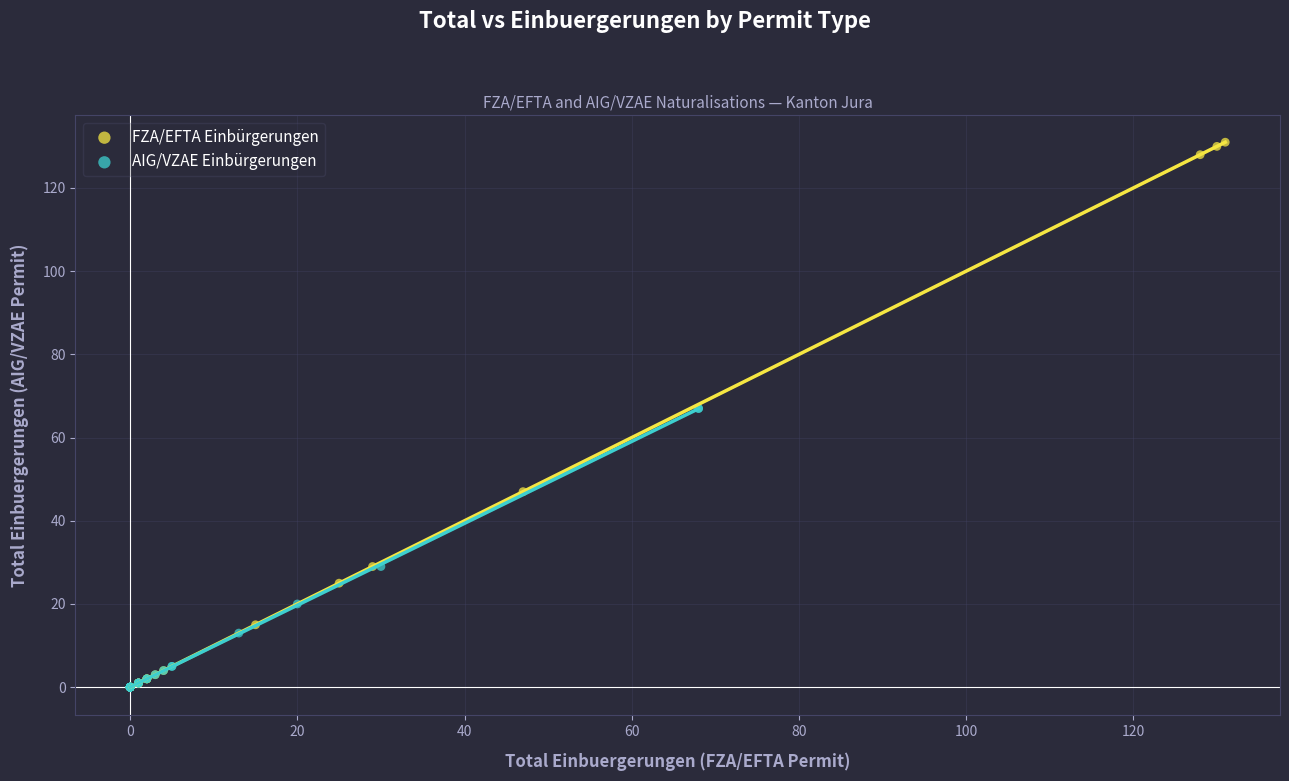

Which series contains the highest Y value?

FZA/EFTA Einbürgerungen